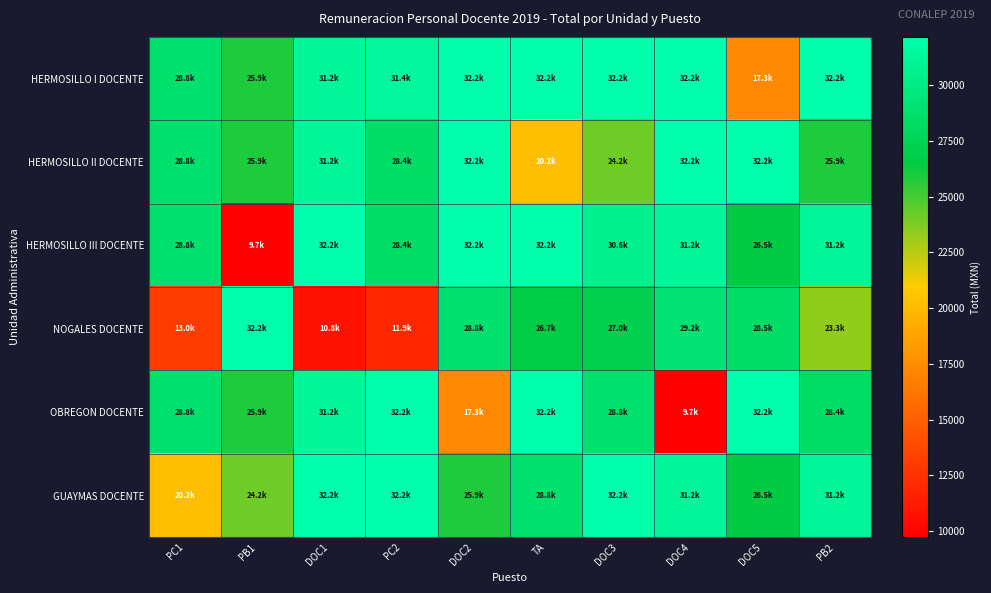

At DOC4, list the series in order from smallest to largest.

OBREGON DOCENTE, NOGALES DOCENTE, HERMOSILLO III DOCENTE, GUAYMAS DOCENTE, HERMOSILLO I DOCENTE, HERMOSILLO II DOCENTE